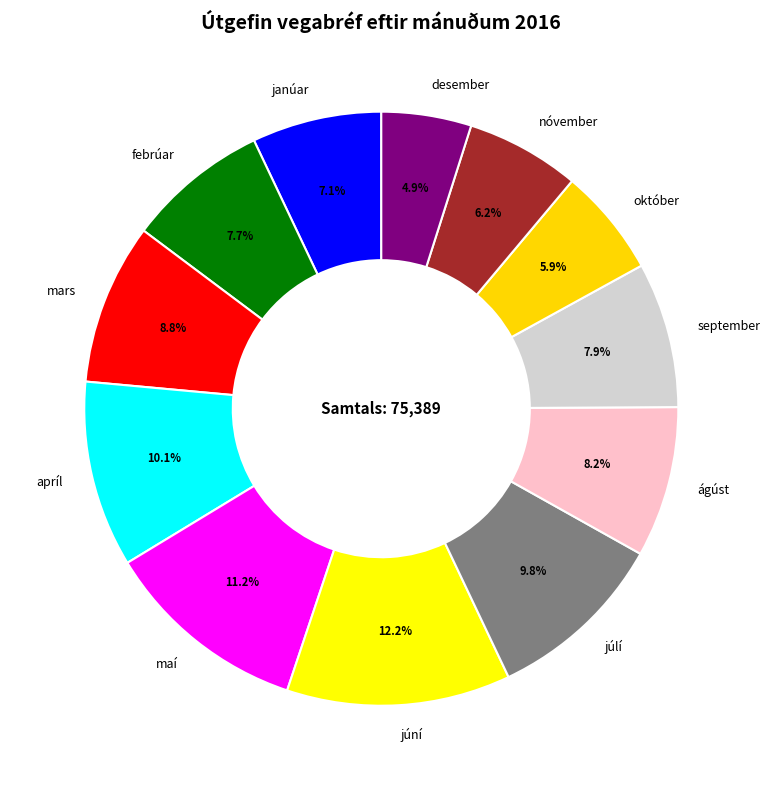

Combined, what portion of the pie is mars and október?

14.7%